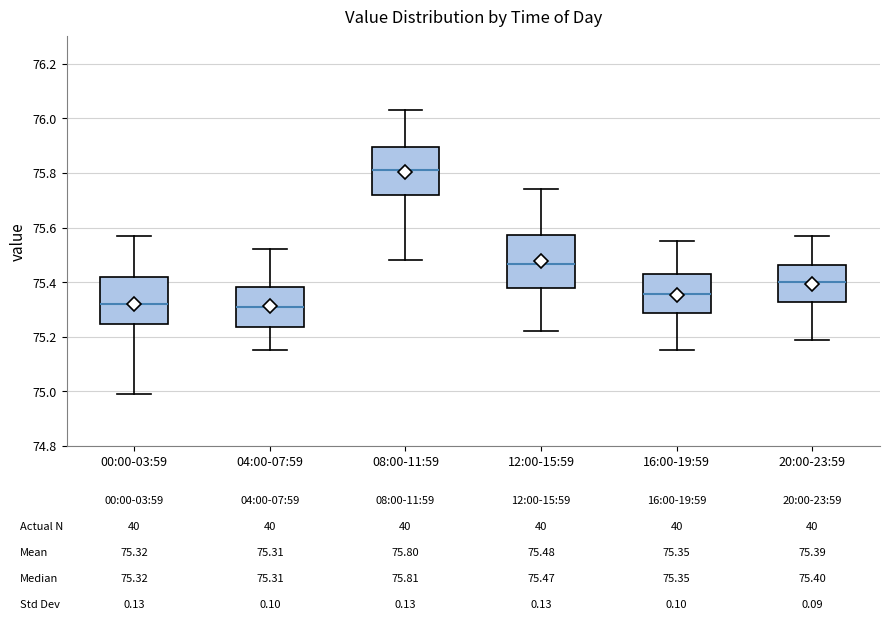

Which box's median line is the highest?

08:00-11:59